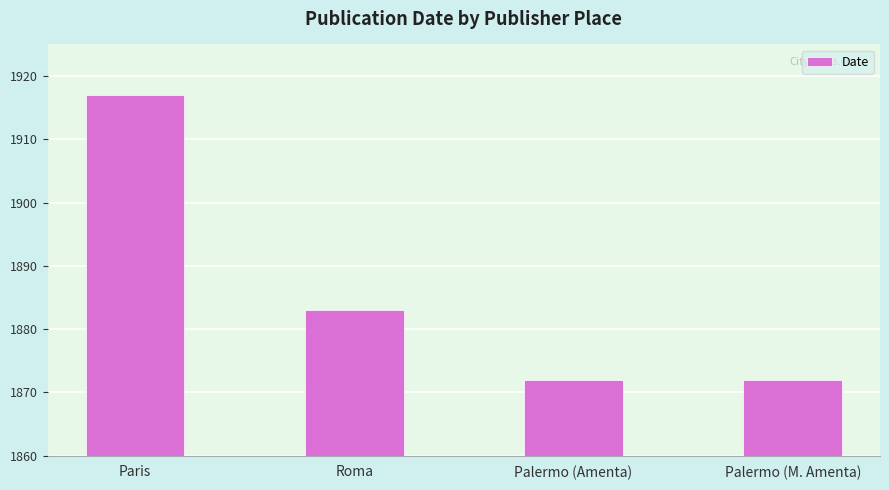

Reading right to left, list all the values displayed in this chart.

1872	1872	1883	1917